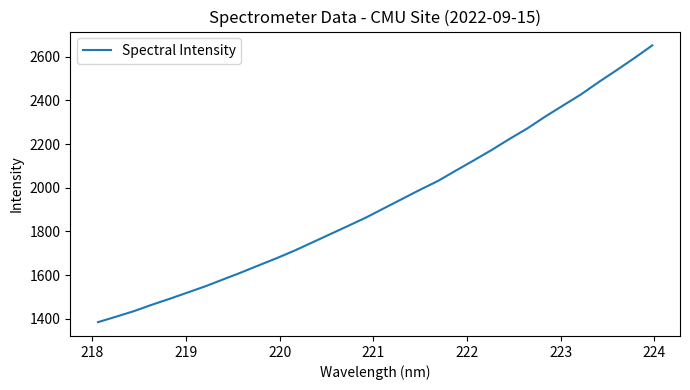

What is the minimum value shown in the chart?

1384.7